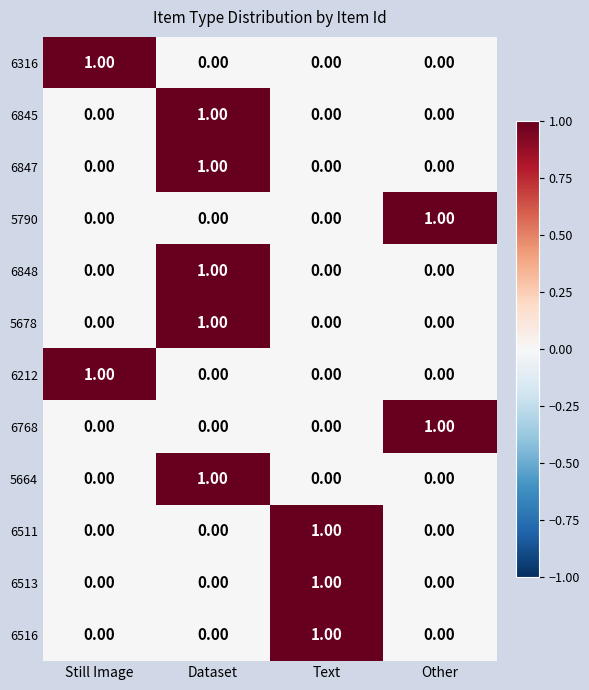

What is the total value across all series at Dataset?

5